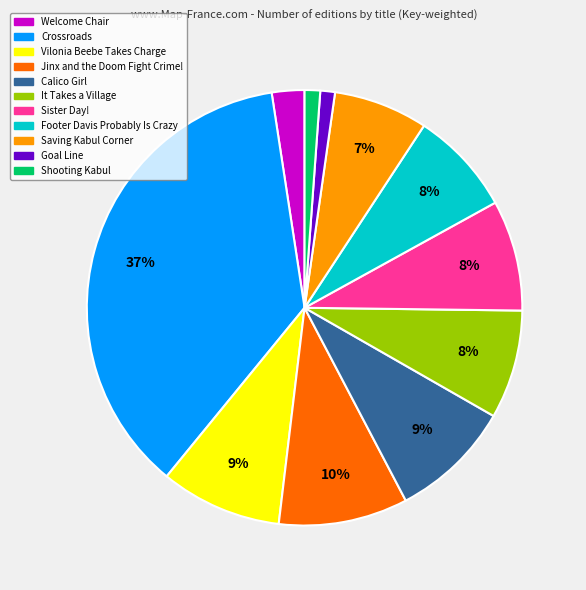

Is it true that Goal Line is 1% of the pie?

True